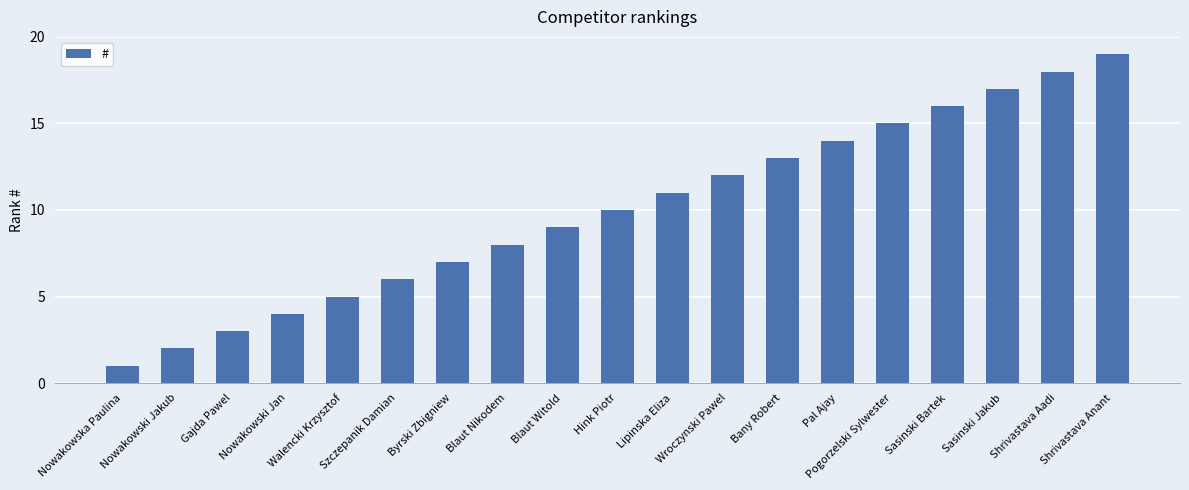

What is the sum of the values at Blaut Nikodem and Shrivastava Anant?

27